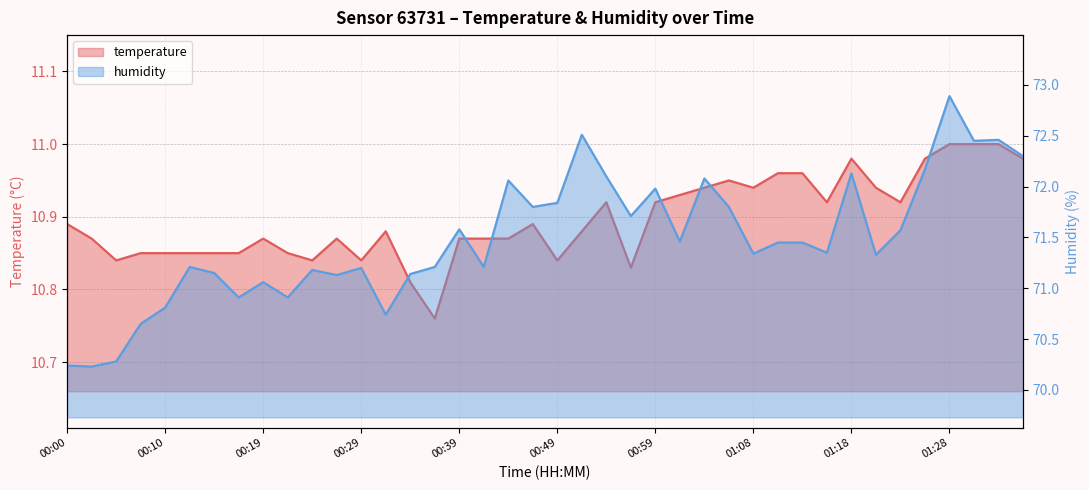

Which series changed the most between 00:00 and 00:51?

humidity